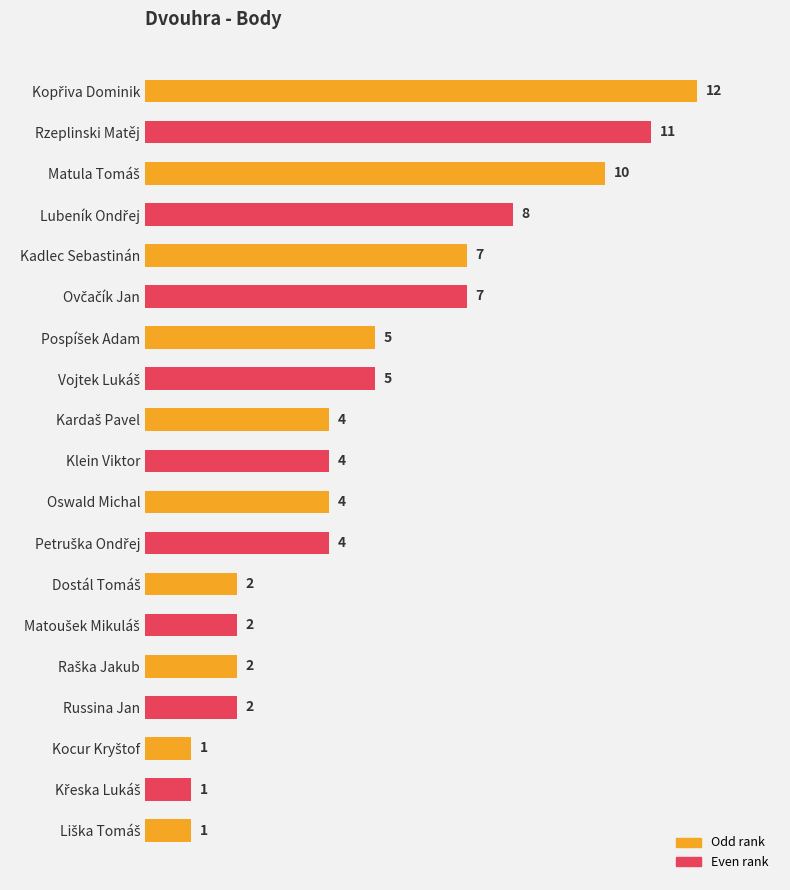

Count the number of data series in this chart.

1